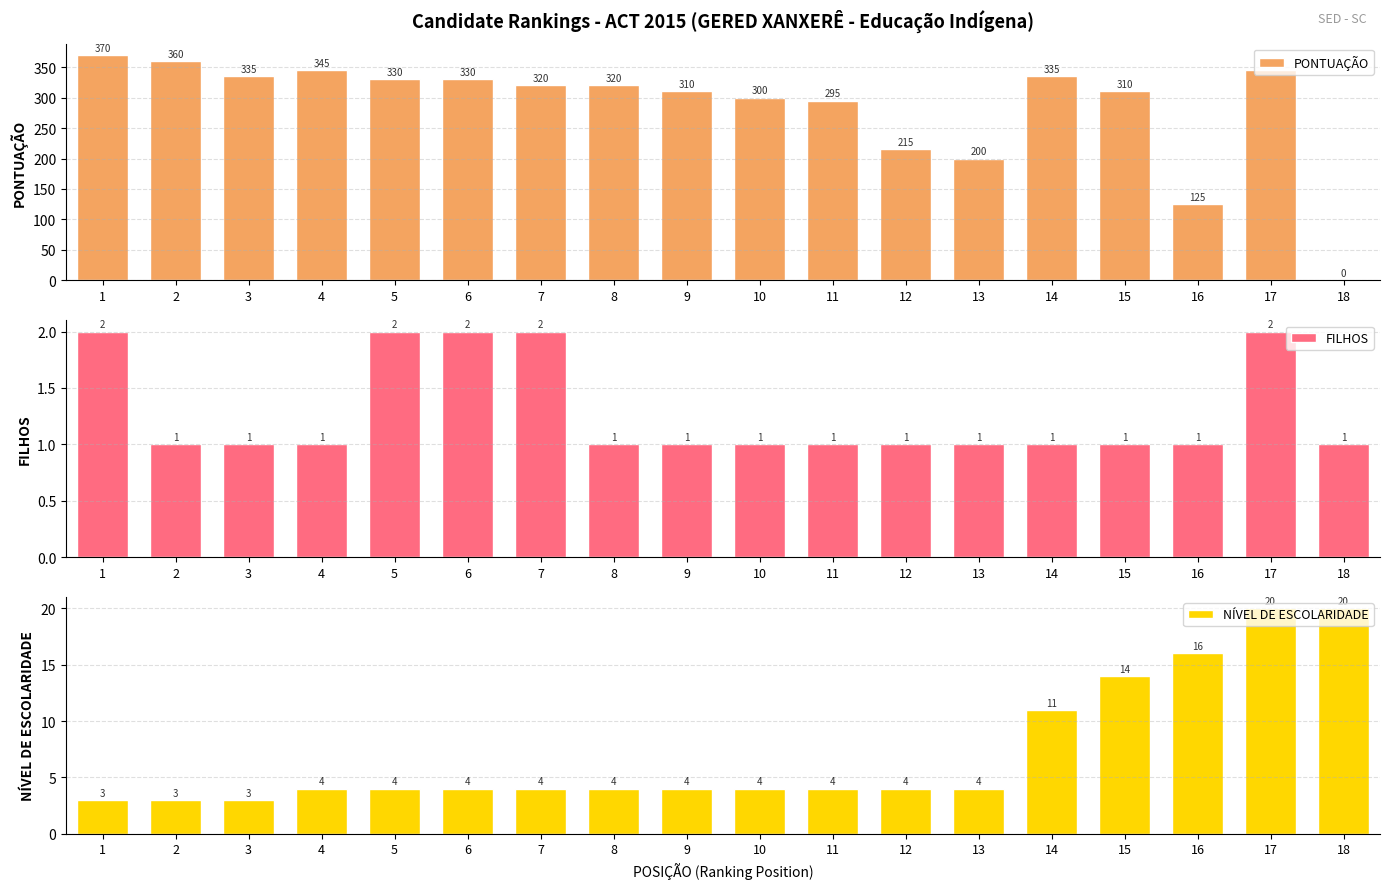

What are all the series names shown in the legend?

PONTUAÇÃO, FILHOS, NÍVEL DE ESCOLARIDADE